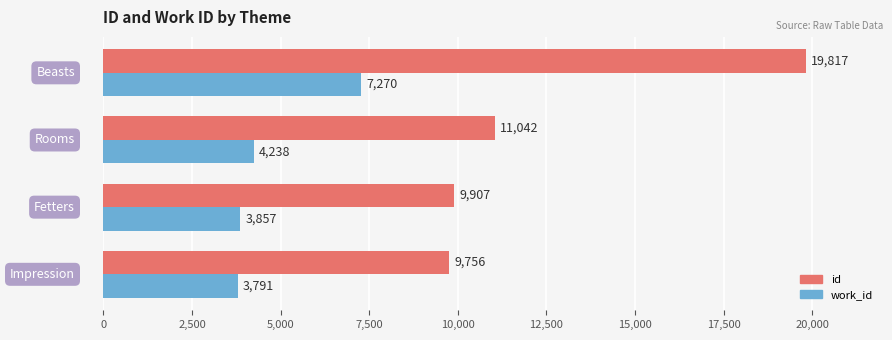

What is the difference between the second highest and minimum values in the id series?

1286